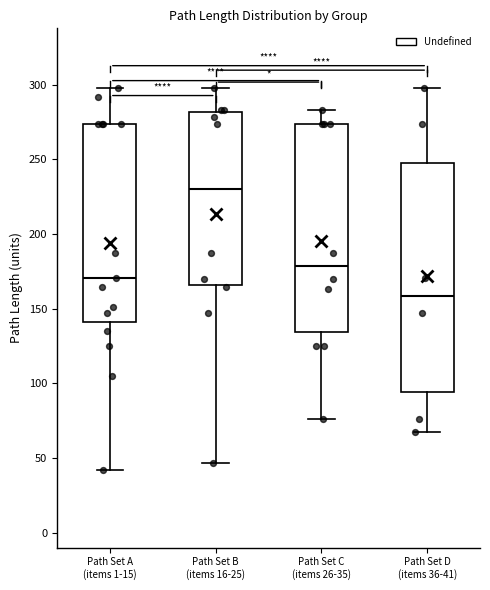

Which box is the tallest, from its lower edge to its upper edge?

Path Set D (items 36-41)